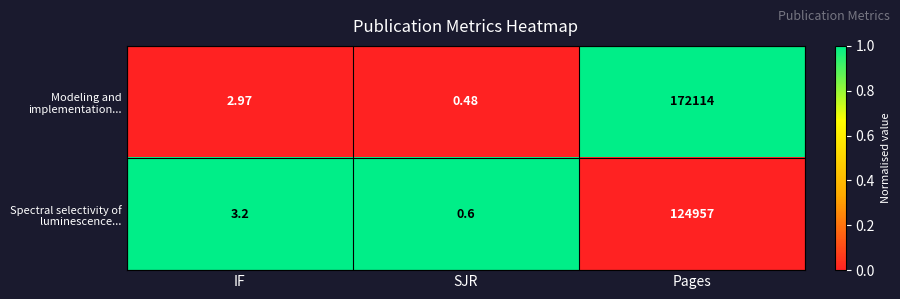

Rank the series at SJR from lowest to highest value.

Modeling and implementation..., Spectral selectivity of luminescence...